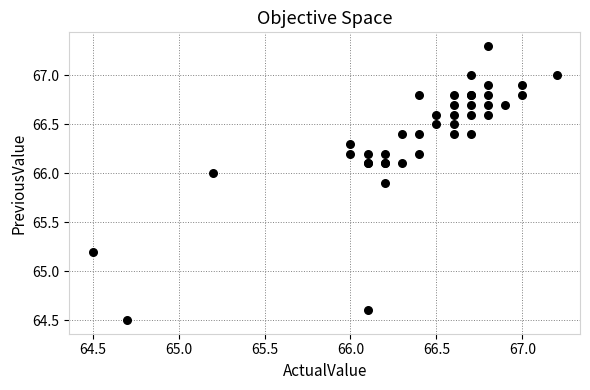

What Y value in the scatter plot is closest to 65?

65.2